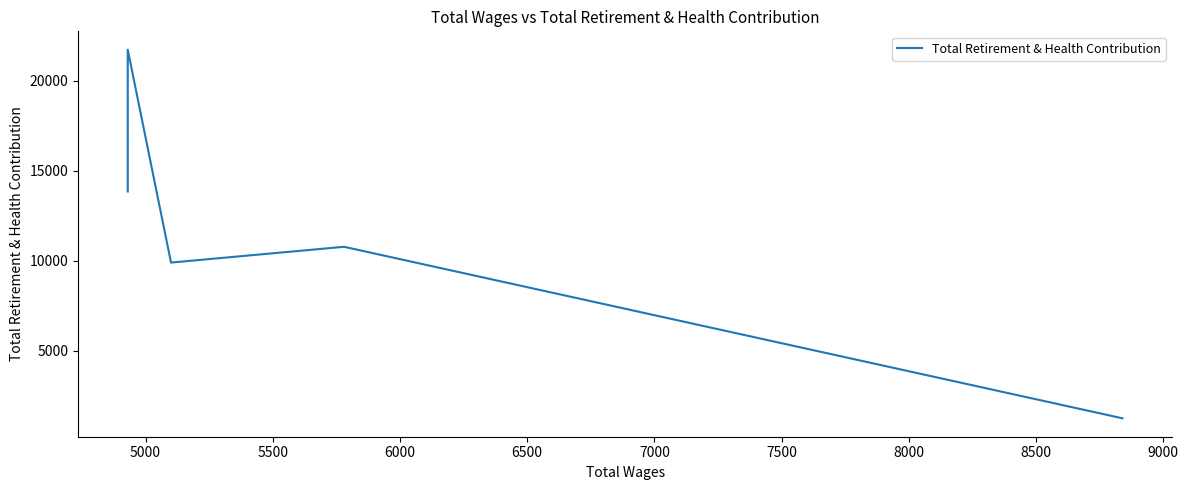

What is the greatest value displayed?

21735